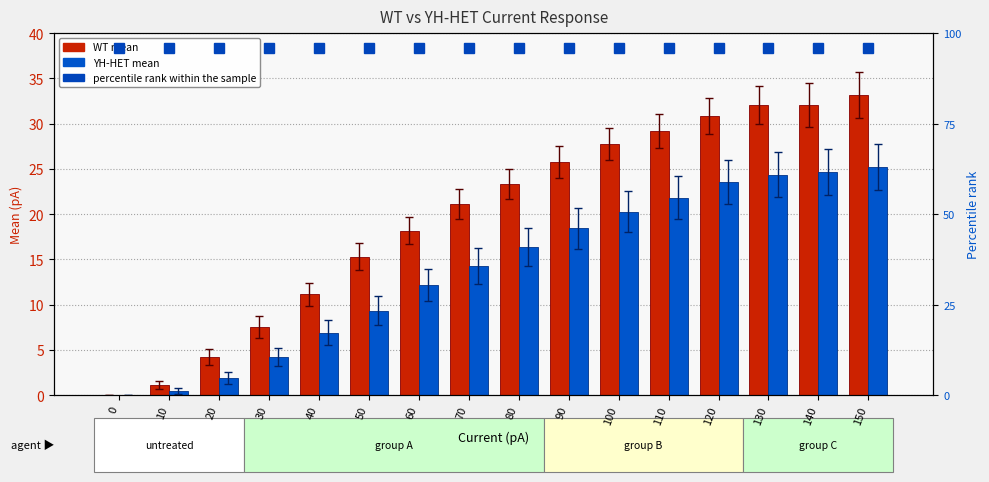

Are the bars grouped side by side (vs. stacked)?

Yes